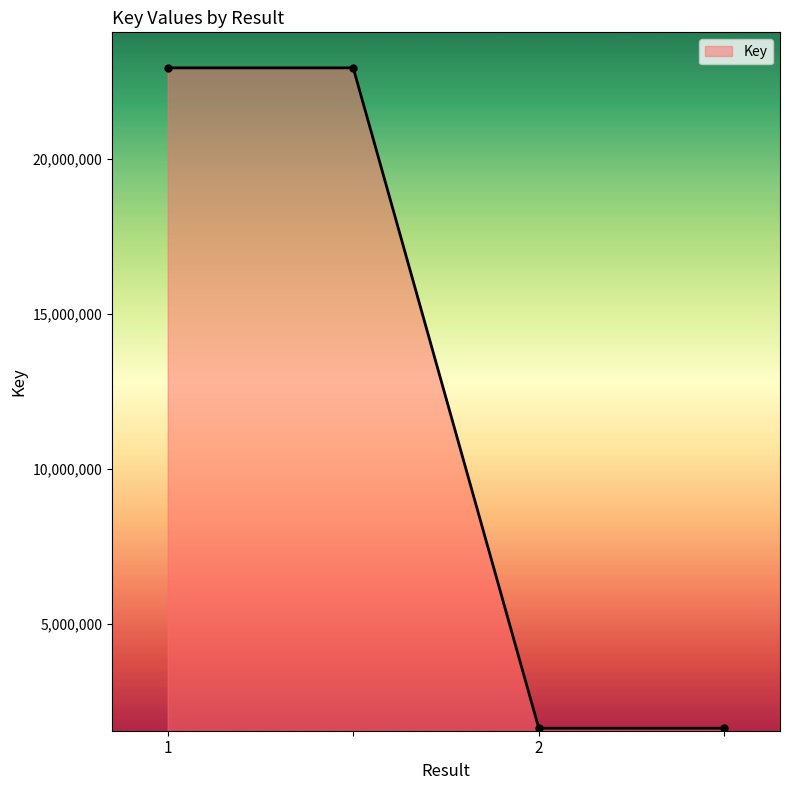

How many categories are shown in the chart?

4